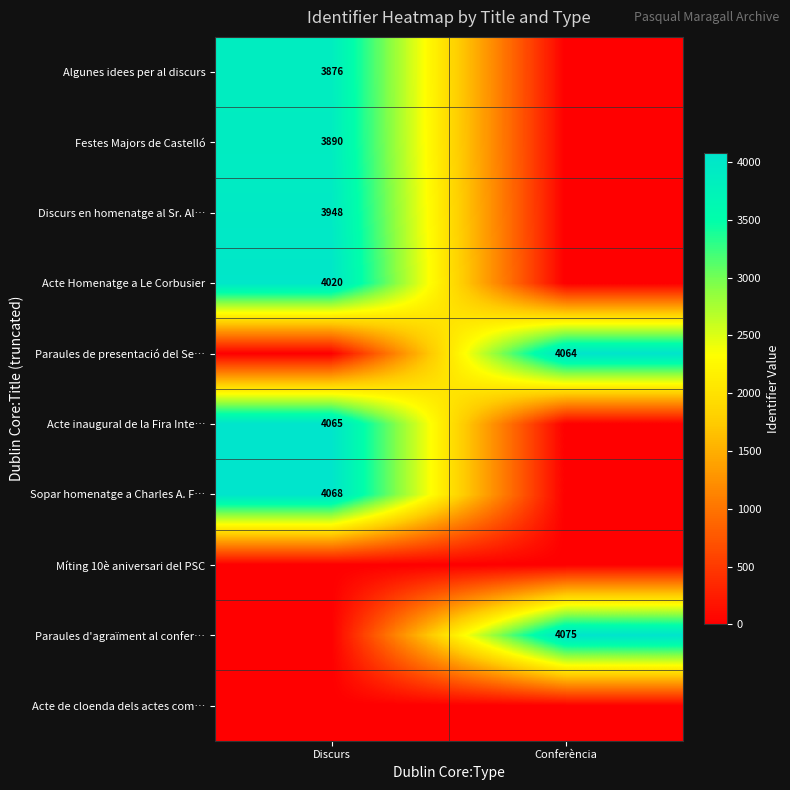

True or false: Acte Homenatge a Le Corbusier has a value of 4020 at Discurs.

True